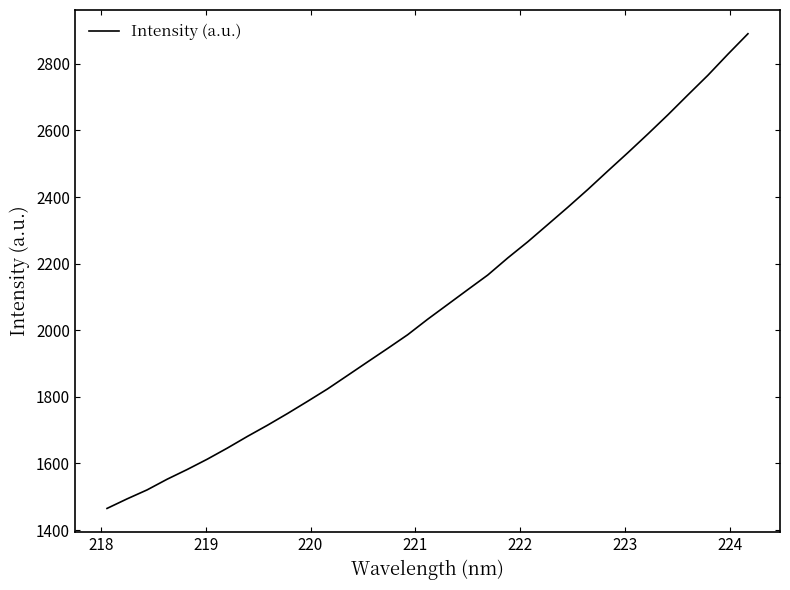

What is the smallest value displayed?

1465.1